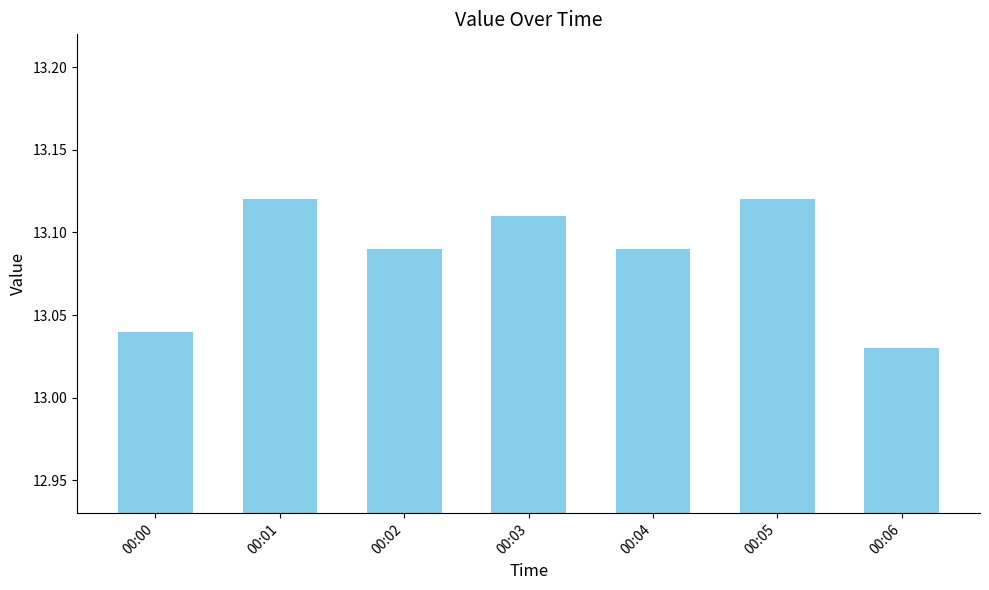

What is the difference between the values at 00:00 and 00:05?

0.1